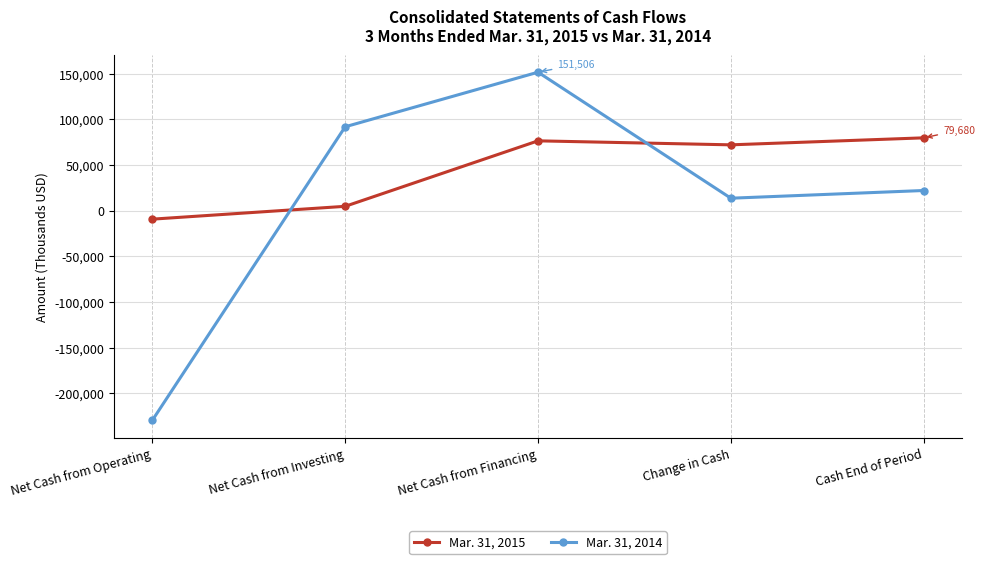

List the series in order of their peak value, lowest first.

Mar. 31, 2015, Mar. 31, 2014